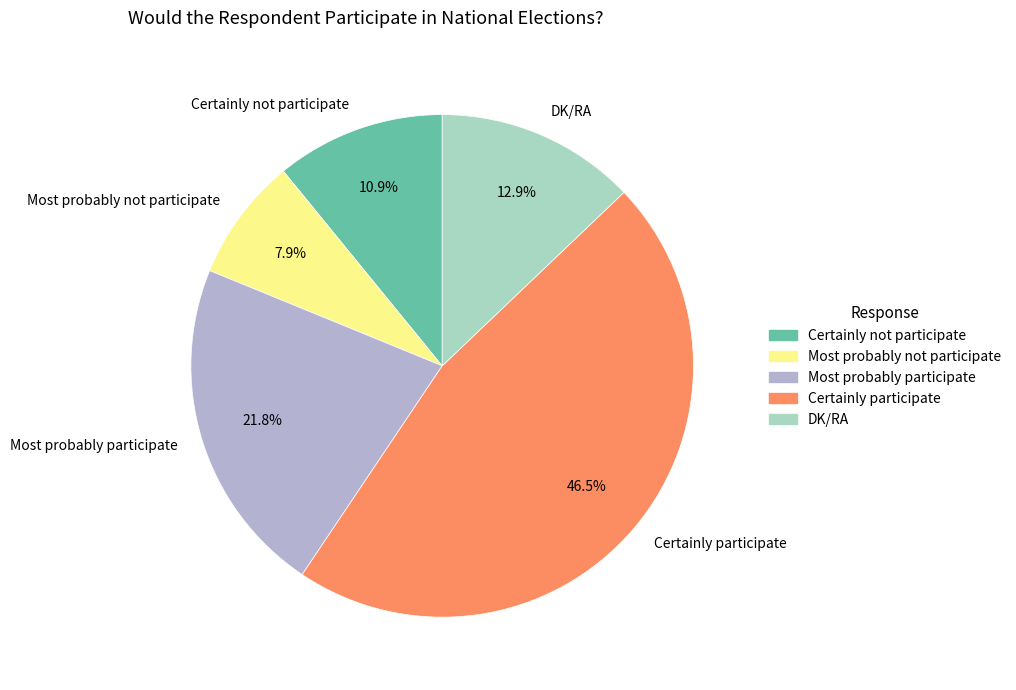

Which category has the smallest portion of the pie?

Most probably not participate